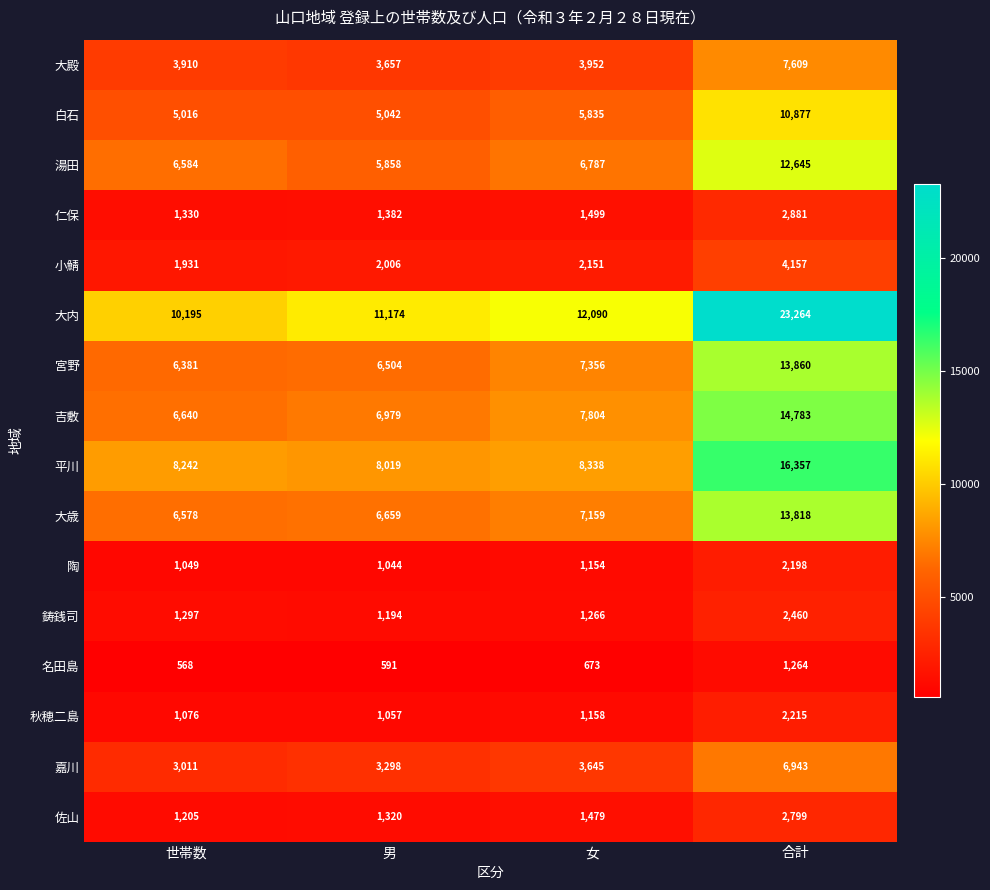

At which label is 大内 closest to 16729?

女